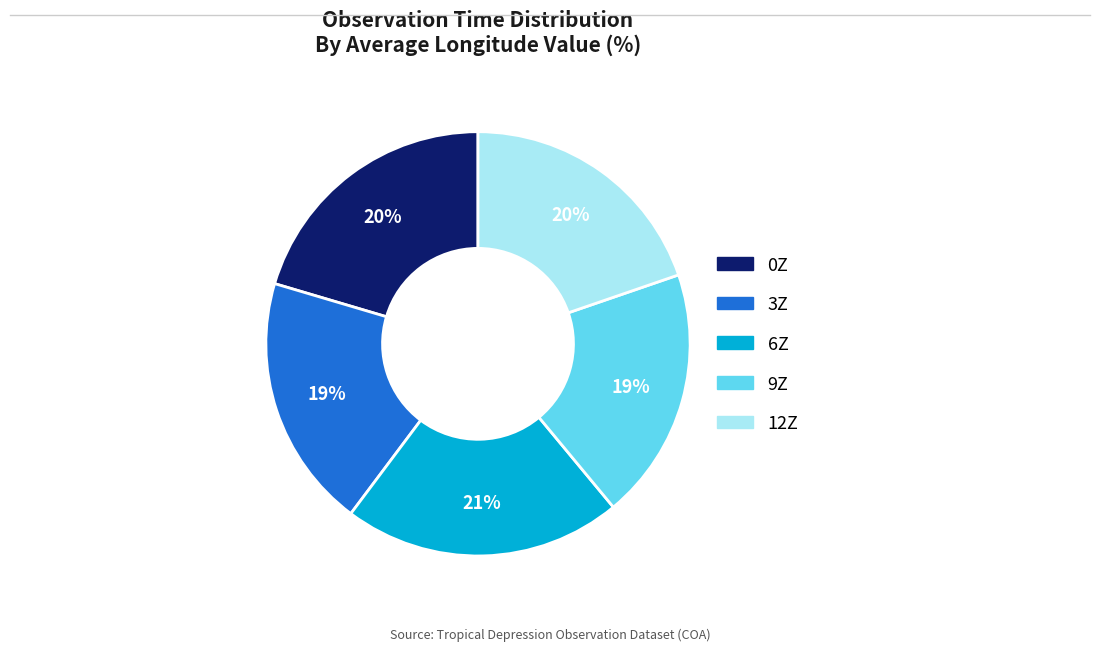

True or false: 6Z accounts for 35% of the total.

False